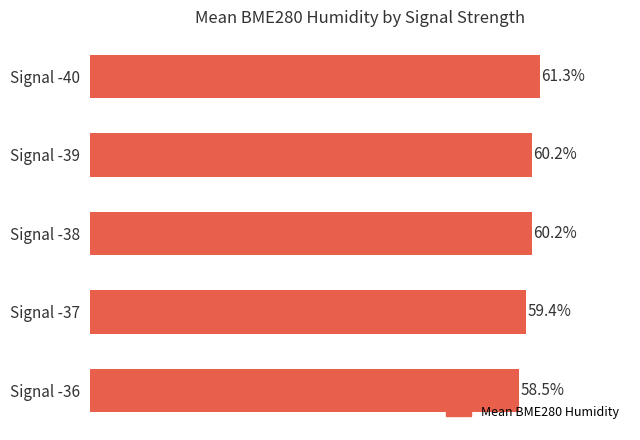

Which label corresponds to the smallest value in the chart?

Signal -36